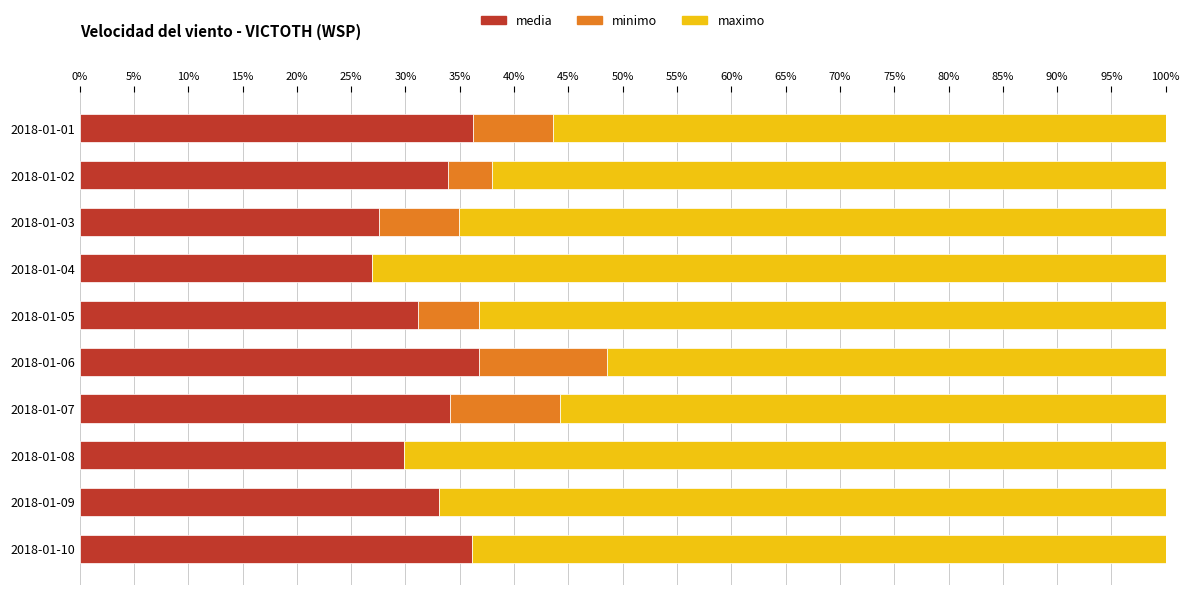

True or false: media has a value of 27.5 at 2018-01-03.

True